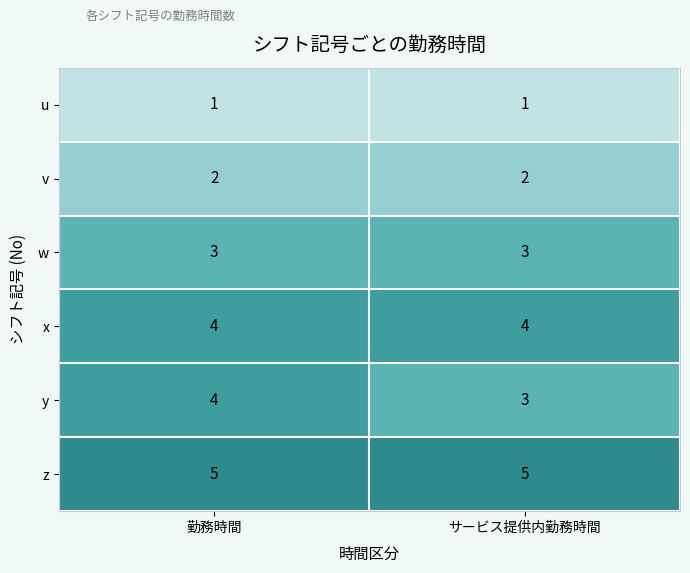

At which category is the sum across all series the highest?

勤務時間